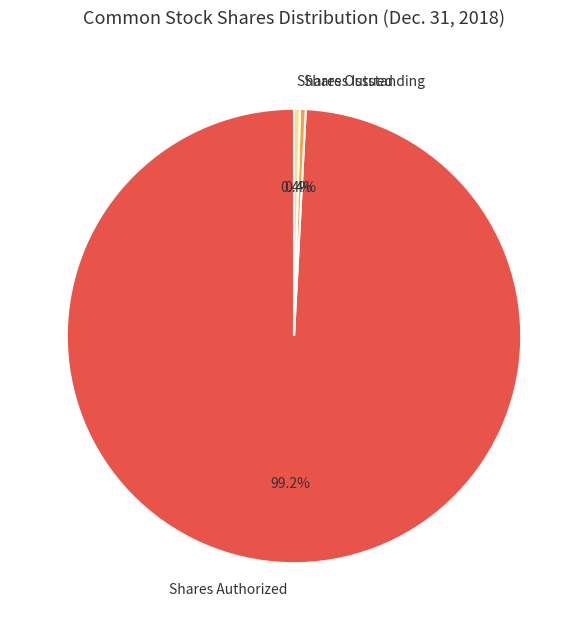

What is the total percentage of Shares Outstanding and Shares Authorized?

99.6%